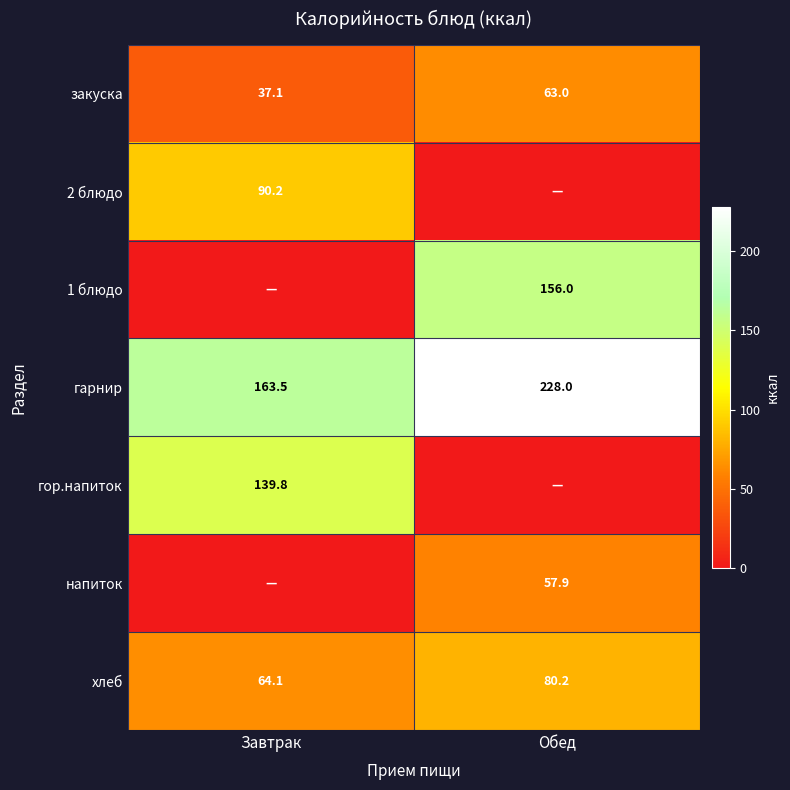

What is the sum of all хлеб values?

144.3